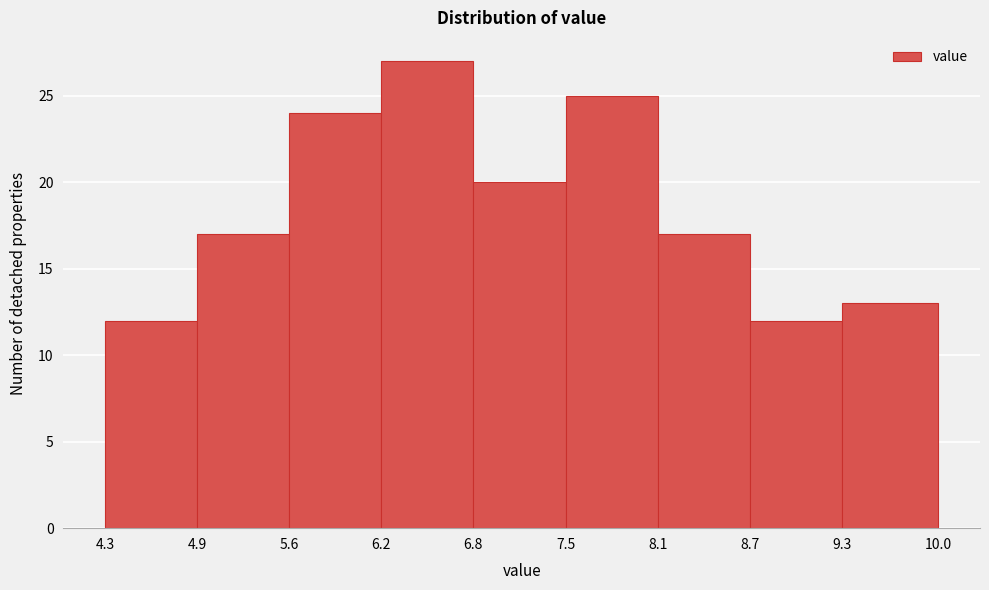

Reading left to right, transcribe this chart: for each bar, give the range it covers on the x-axis and its height. The values are not printed on the chart, so give them approximately, as read against the axis.

4.3 to 4.9: 12
4.9 to 5.6: 17
5.6 to 6.2: 24
6.2 to 6.8: 27
6.8 to 7.5: 20
7.5 to 8.1: 25
8.1 to 8.7: 17
8.7 to 9.3: 12
9.3 to 10.0: 13